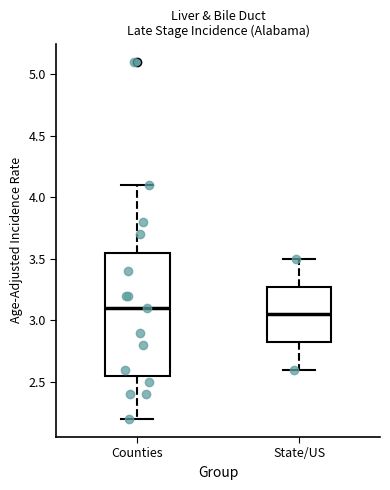

Where does the median line of the box for State/US sit on the y-axis? The values are not printed on the chart, so give them approximately, as read against the axis.

3.05